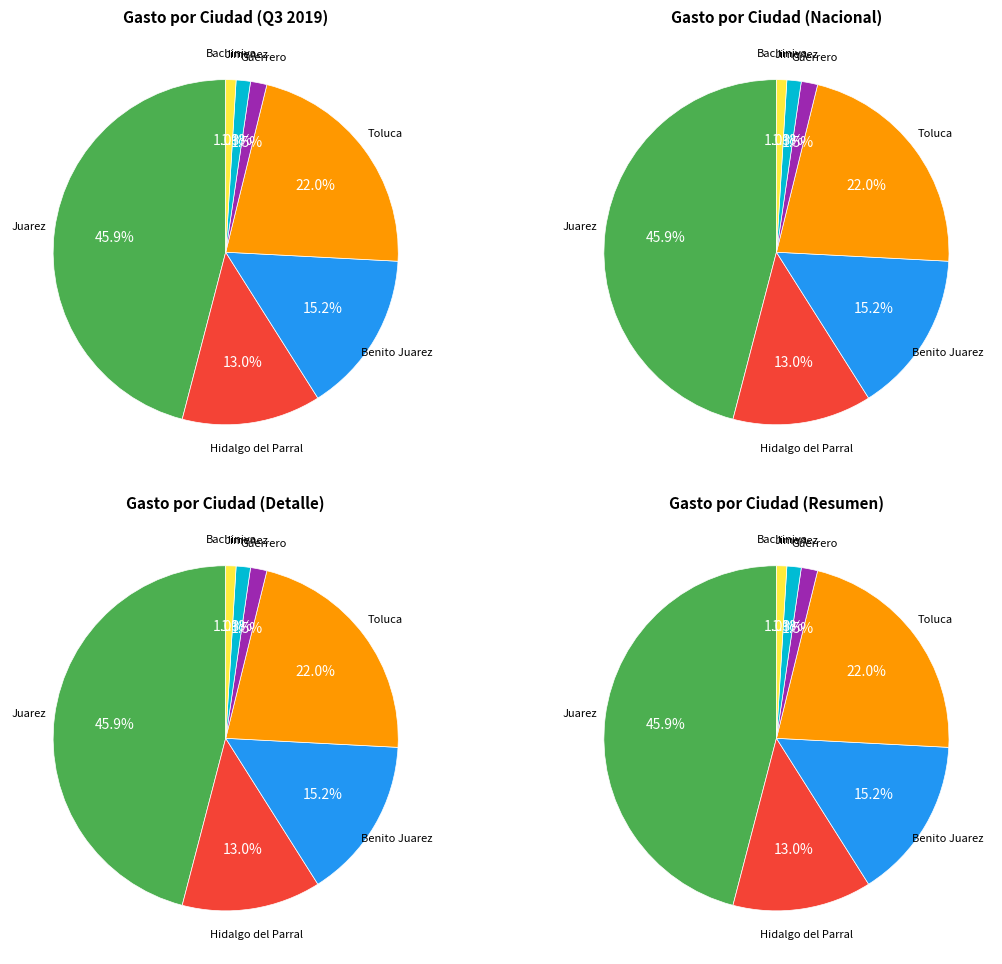

What percentage do Toluca and Benito Juarez together represent?

37.2%